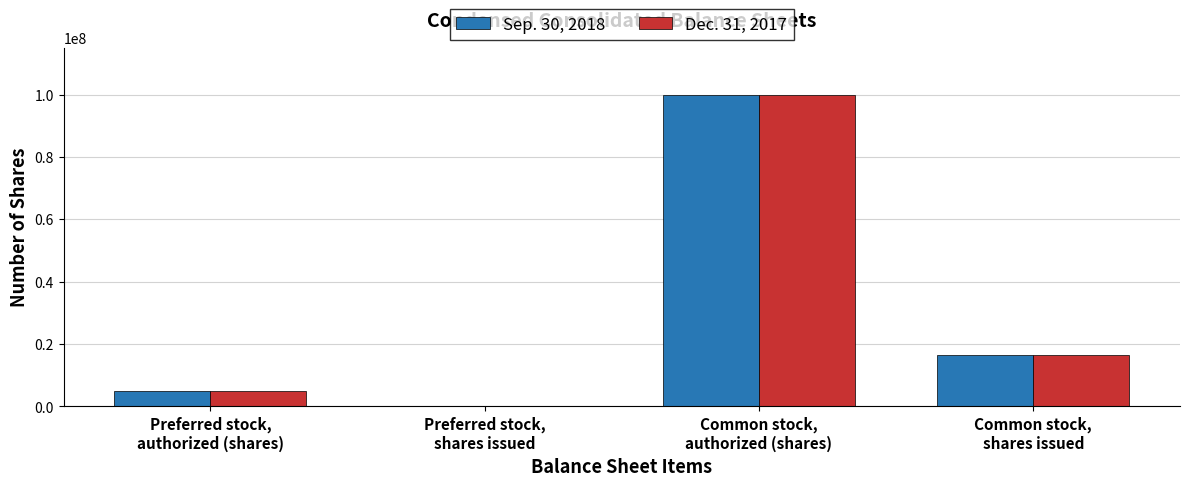

What is the greatest value displayed?

100000000